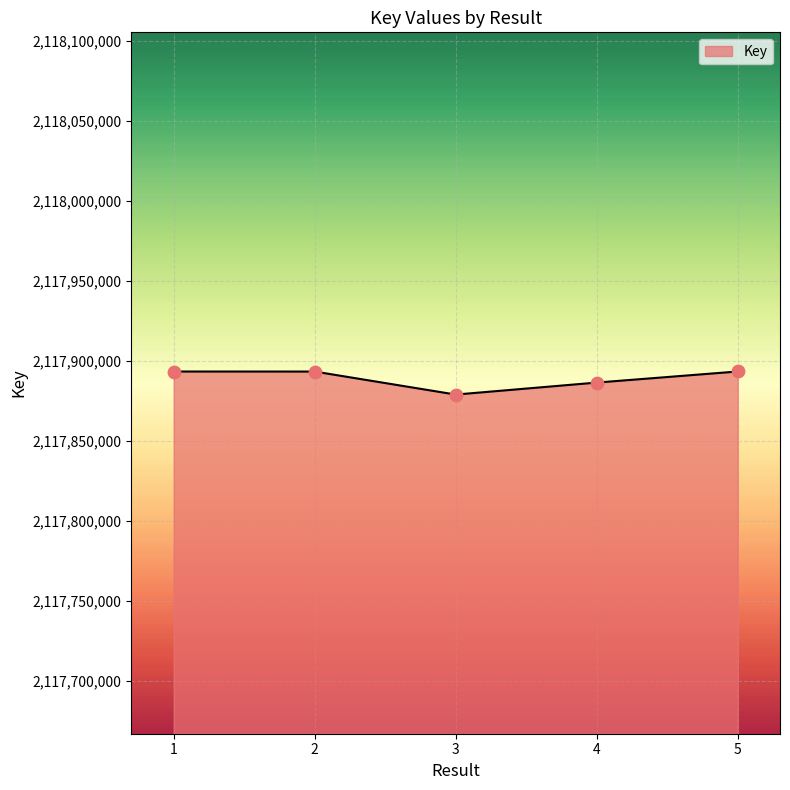

Which has a higher value, 4 or 1?

1